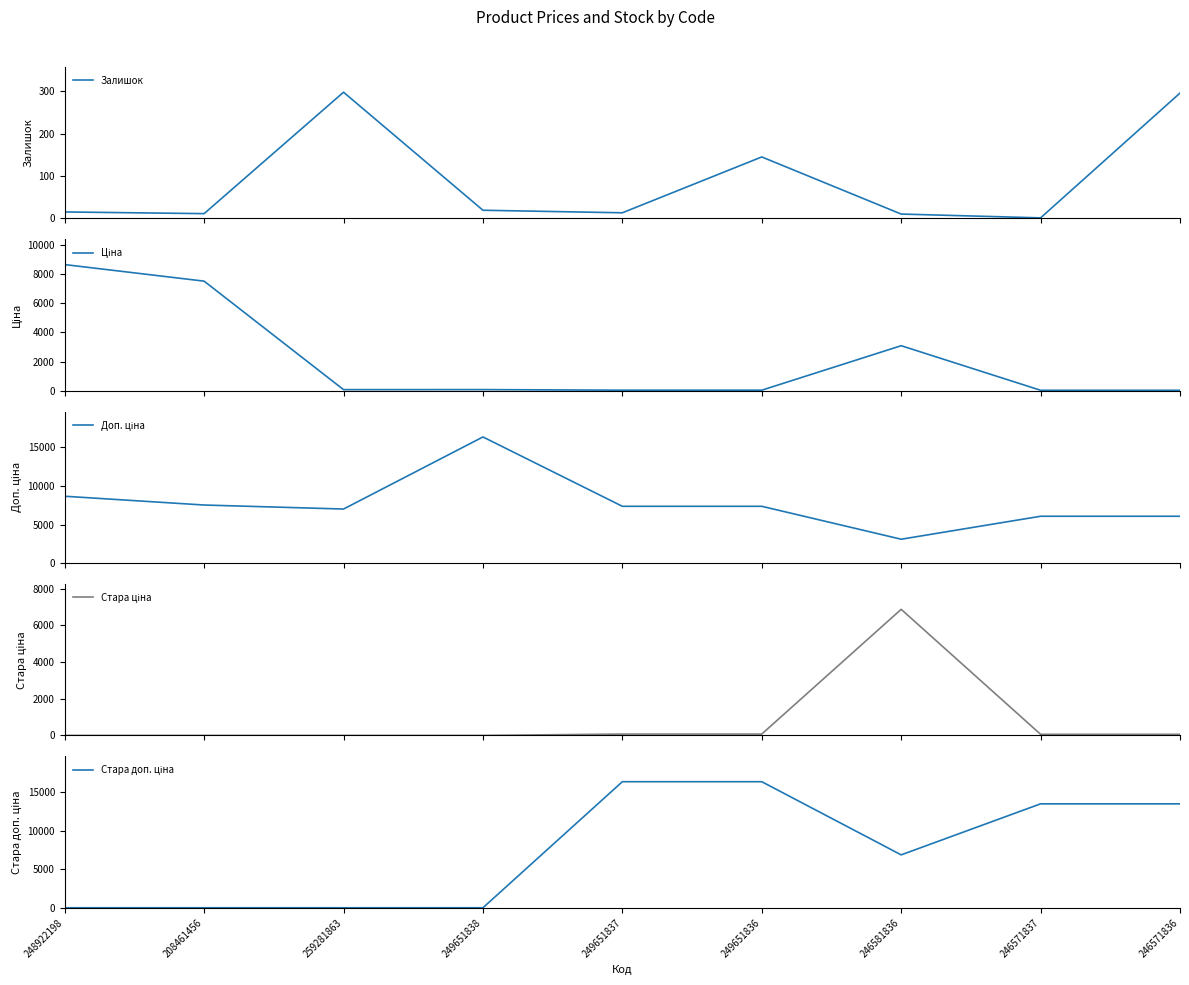

At how many categories does at least one series exceed 13886?

3